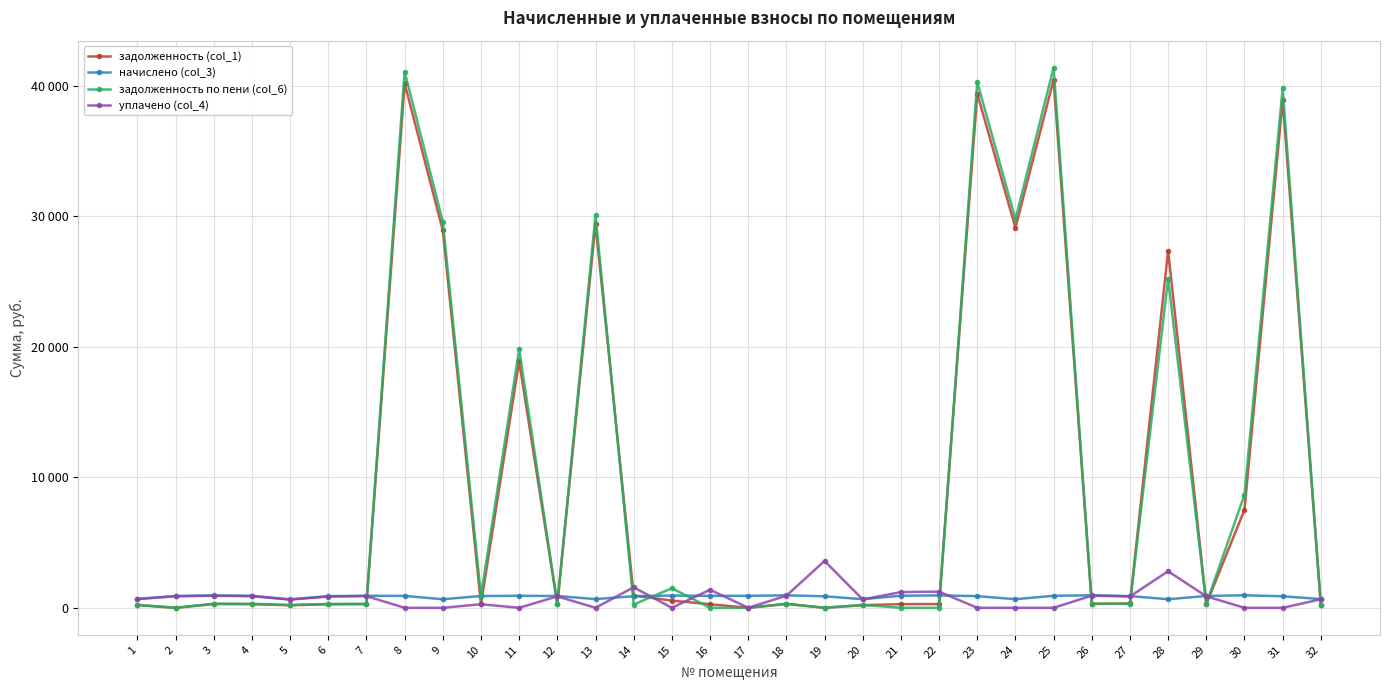

What is the value of the задолженность (col_1) point at the 14th from the left?

941.5